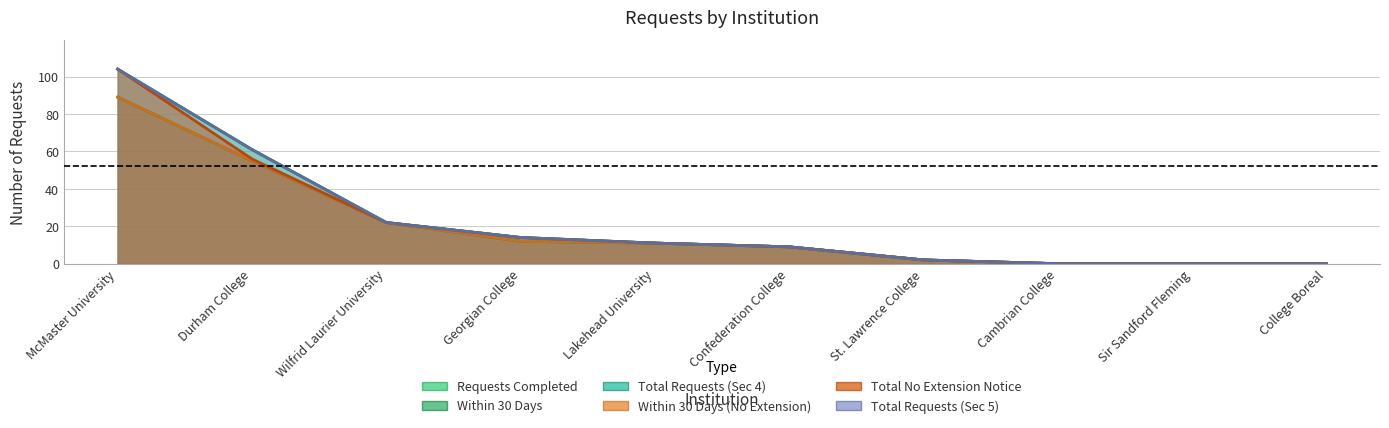

At Confederation College, list the series in order from largest to smallest.

sec_3_1_requests_completed, sec_4_1_within_30_days, sec_4_4_total_requests, sec_5_1_within_30_days_no_extension_notice, sec_5_3_total_no_extension_notice, sec_5_7_total_requests